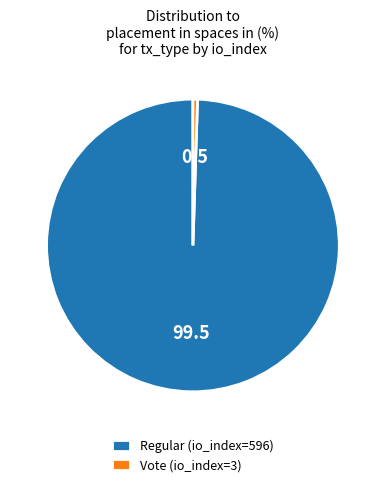

Does Regular (io_index=596) account for over 50% of the chart?

Yes